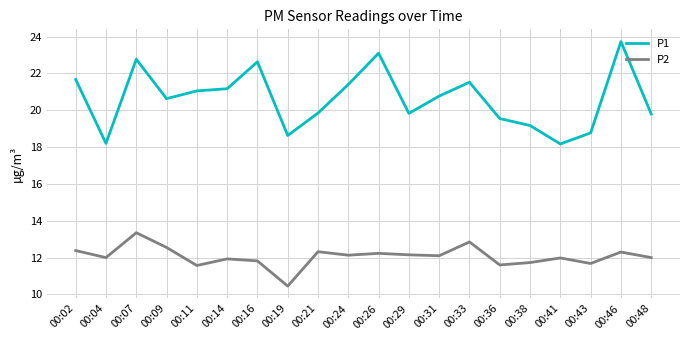

Between 00:16 and 00:48, which series saw the biggest shift?

P1